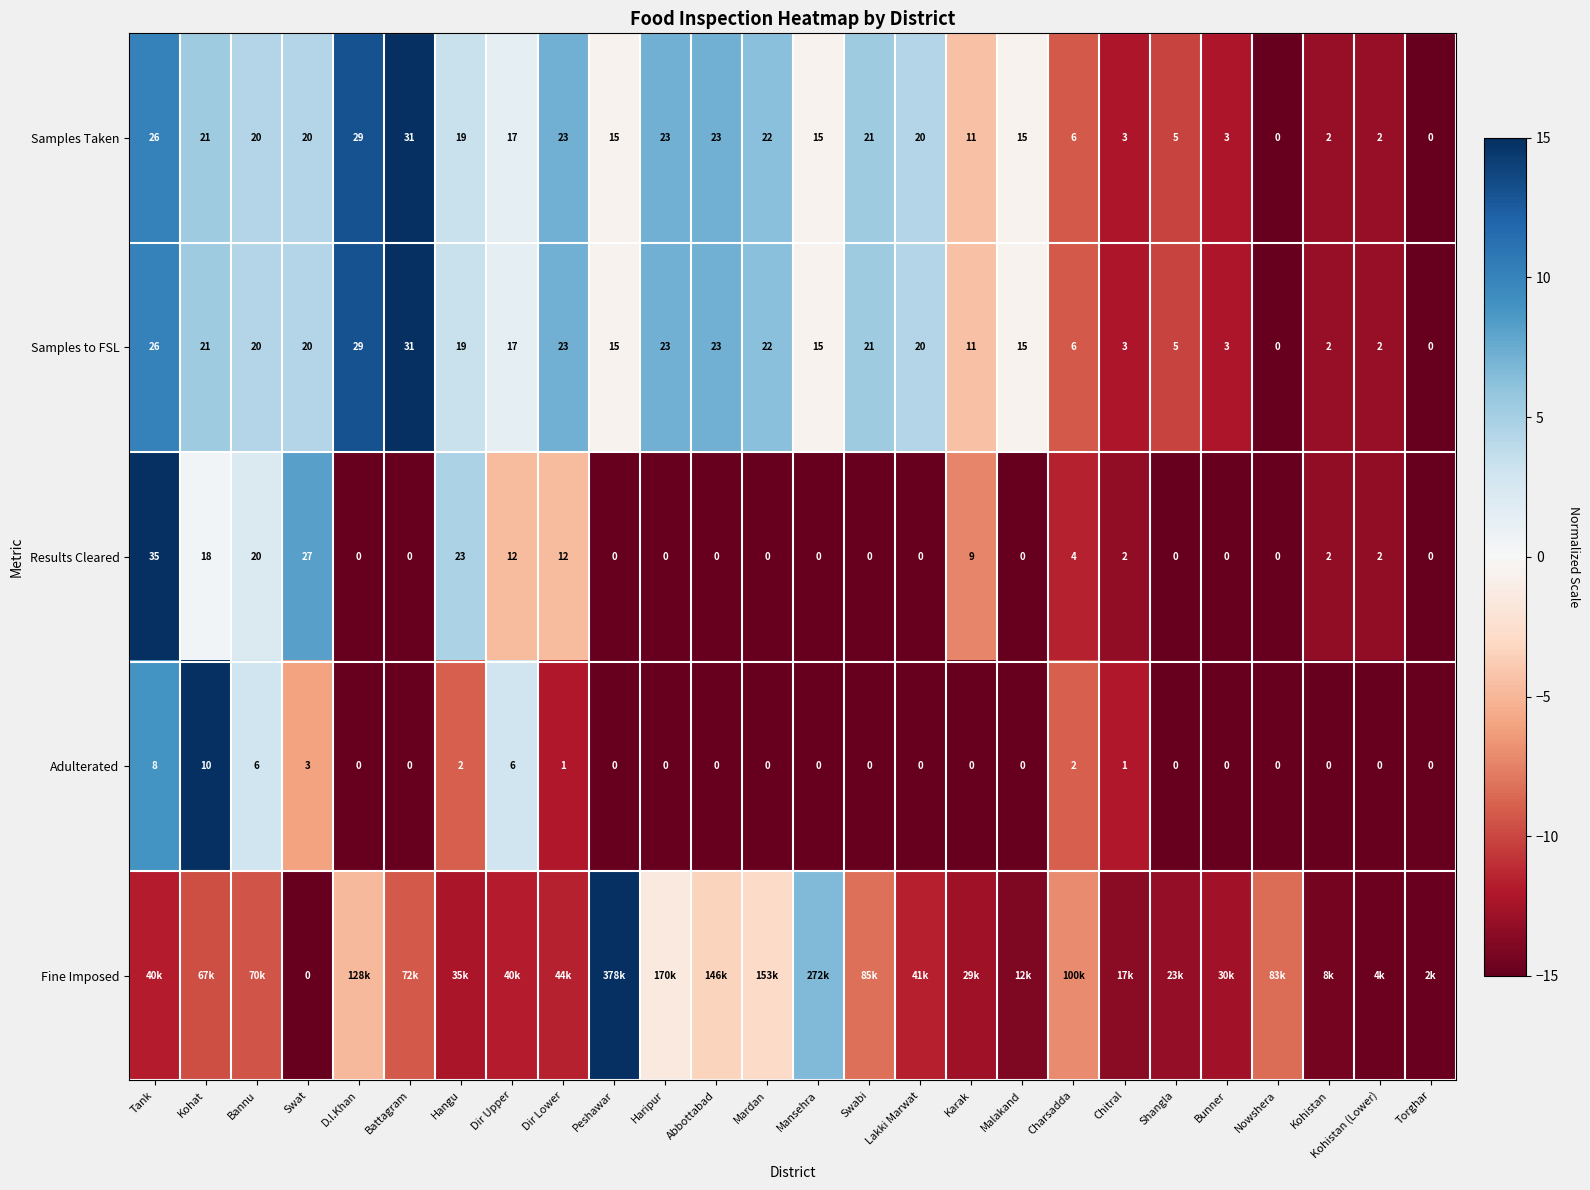

What is the spread (max minus min) of values at Haripur?

22.3